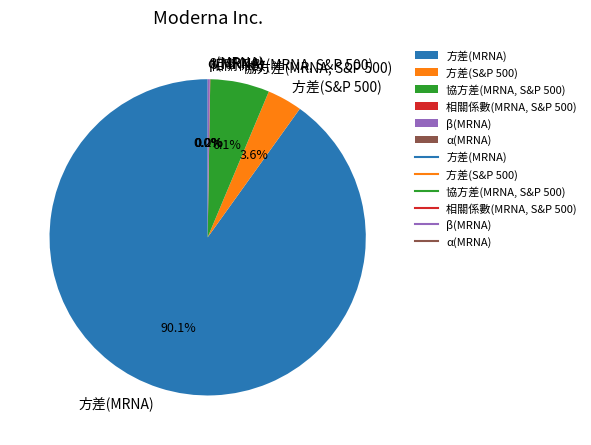

Which slice is the largest?

方差(MRNA)